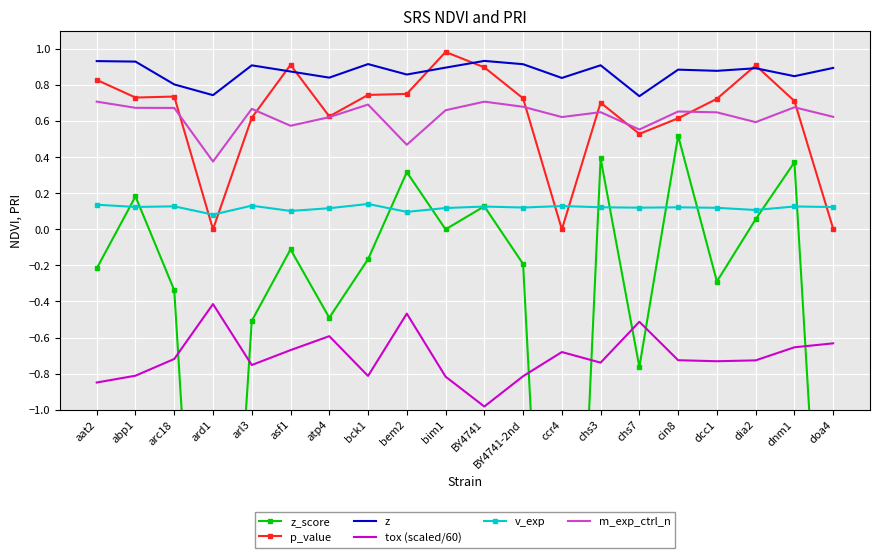

Reading left to right, what are all the values shown in this chart?

z_score: aat2=-0.2	abp1=0.2	arc18=-0.3	ard1=-3.8	arl3=-0.5	asf1=-0.1	atp4=-0.5	bck1=-0.2	bem2=0.3	bim1=-0.0	BY4741=0.1	BY4741-2nd=-0.2	ccr4=-4.3	chs3=0.4	chs7=-0.8	cin8=0.5	dcc1=-0.3	dia2=0.1	dnm1=0.4	doa4=-3.2
p_value: aat2=0.8	abp1=0.7	arc18=0.7	ard1=0.0	arl3=0.6	asf1=0.9	atp4=0.6	bck1=0.7	bem2=0.8	bim1=1.0	BY4741=0.9	BY4741-2nd=0.7	ccr4=0.0	chs3=0.7	chs7=0.5	cin8=0.6	dcc1=0.7	dia2=0.9	dnm1=0.7	doa4=0.0
z: aat2=0.9	abp1=0.9	arc18=0.8	ard1=0.7	arl3=0.9	asf1=0.9	atp4=0.8	bck1=0.9	bem2=0.9	bim1=0.9	BY4741=0.9	BY4741-2nd=0.9	ccr4=0.8	chs3=0.9	chs7=0.7	cin8=0.9	dcc1=0.9	dia2=0.9	dnm1=0.8	doa4=0.9
tox (scaled/60): aat2=-0.8	abp1=-0.8	arc18=-0.7	ard1=-0.4	arl3=-0.8	asf1=-0.7	atp4=-0.6	bck1=-0.8	bem2=-0.5	bim1=-0.8	BY4741=-1.0	BY4741-2nd=-0.8	ccr4=-0.7	chs3=-0.7	chs7=-0.5	cin8=-0.7	dcc1=-0.7	dia2=-0.7	dnm1=-0.7	doa4=-0.6
v_exp: aat2=0.1	abp1=0.1	arc18=0.1	ard1=0.1	arl3=0.1	asf1=0.1	atp4=0.1	bck1=0.1	bem2=0.1	bim1=0.1	BY4741=0.1	BY4741-2nd=0.1	ccr4=0.1	chs3=0.1	chs7=0.1	cin8=0.1	dcc1=0.1	dia2=0.1	dnm1=0.1	doa4=0.1
m_exp_ctrl_n: aat2=0.7	abp1=0.7	arc18=0.7	ard1=0.4	arl3=0.7	asf1=0.6	atp4=0.6	bck1=0.7	bem2=0.5	bim1=0.7	BY4741=0.7	BY4741-2nd=0.7	ccr4=0.6	chs3=0.6	chs7=0.6	cin8=0.7	dcc1=0.6	dia2=0.6	dnm1=0.7	doa4=0.6